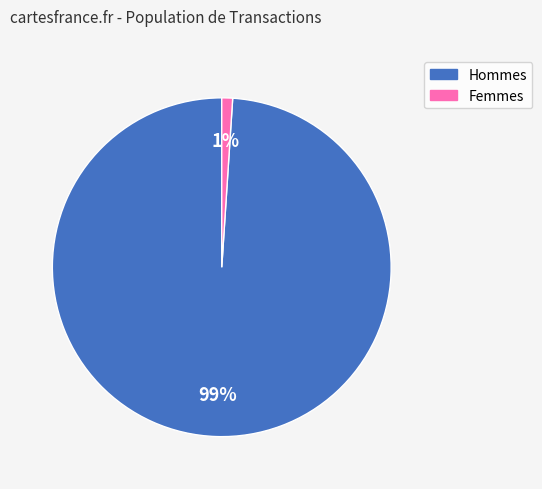

Count the number of slices in the pie.

2